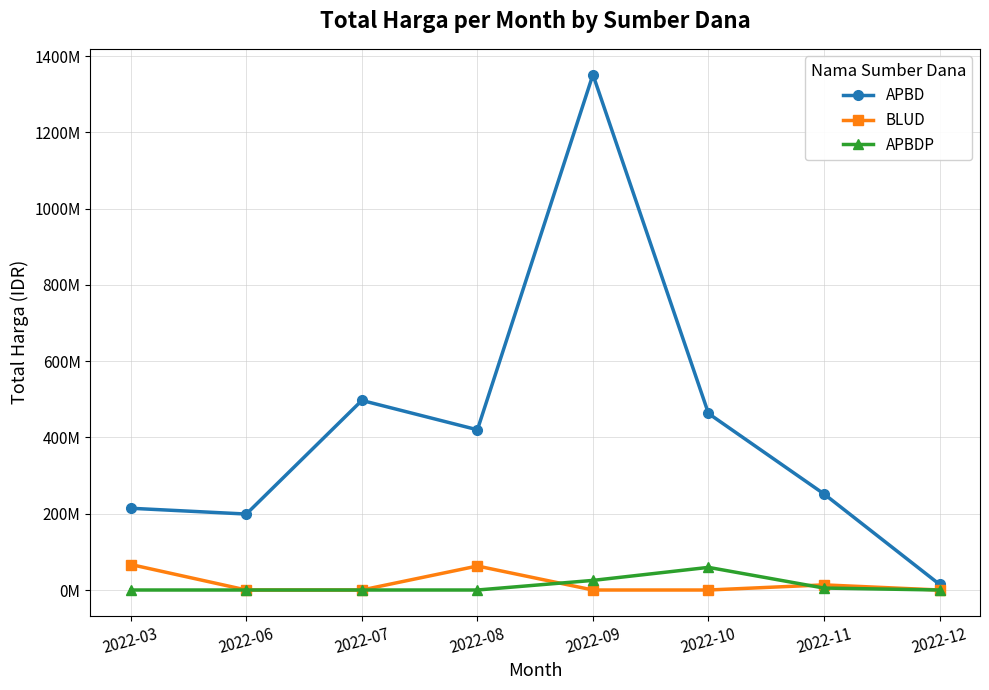

What are all the series names shown in the legend?

APBD, BLUD, APBDP